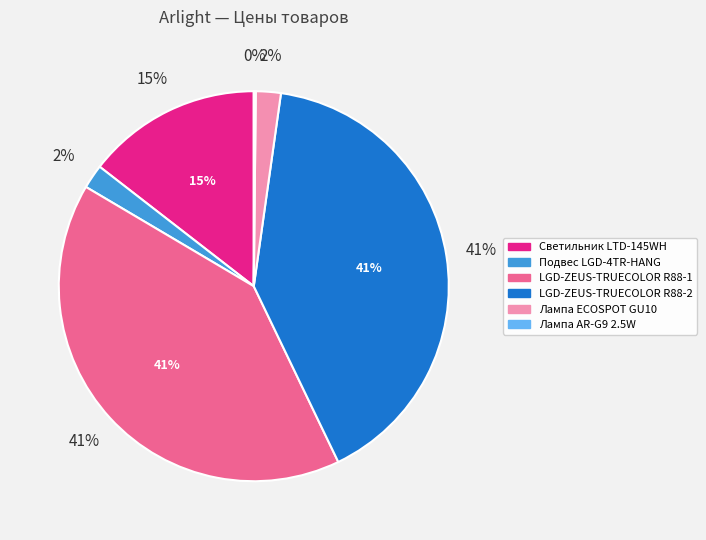

How much of the chart is everything except LGD-ZEUS-TRUECOLOR R88-2?

59.4%